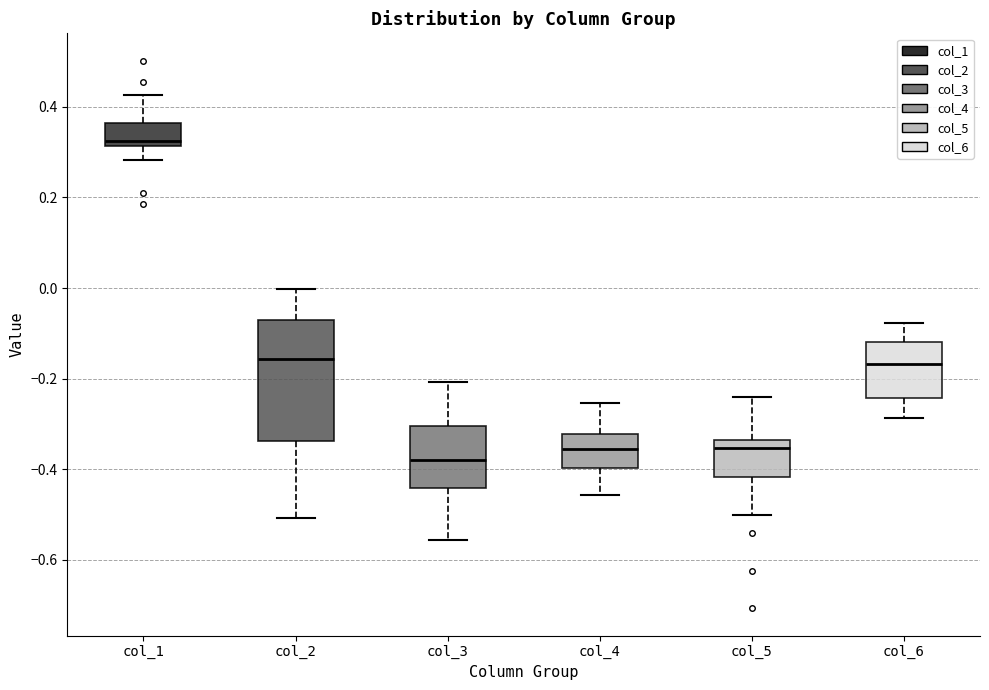

Reading left to right, transcribe this box plot: for each box, give where its median line is, the range the box spans, and where its two whiskers end, as read against the y-axis. The values are not printed on the chart, so give them approximately, as read against the axis.

col_1: median 0.32 (just above the box's lower edge), box 0.32 to 0.36, whiskers 0.28 to 0.42
col_2: median -0.16, box -0.34 to -0.08, whiskers -0.50 to 0.00
col_3: median -0.38, box -0.44 to -0.30, whiskers -0.56 to -0.20
col_4: median -0.36, box -0.40 to -0.32, whiskers -0.46 to -0.26
col_5: median -0.36, box -0.42 to -0.34, whiskers -0.50 to -0.24
col_6: median -0.16, box -0.24 to -0.12, whiskers -0.28 to -0.08